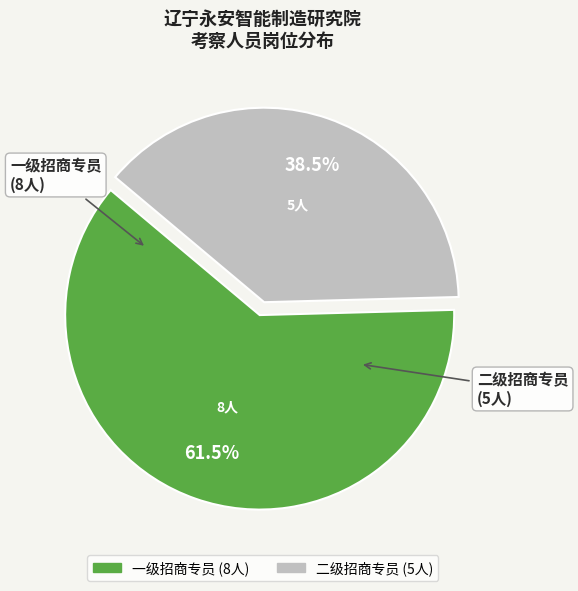

How much of the chart is everything except 二级招商专员?

61.5%